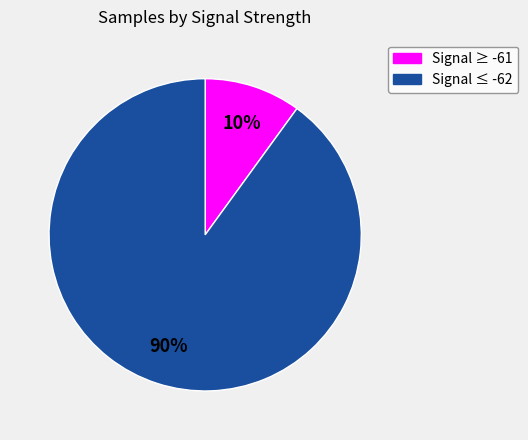

Is there a majority slice in this chart?

Yes